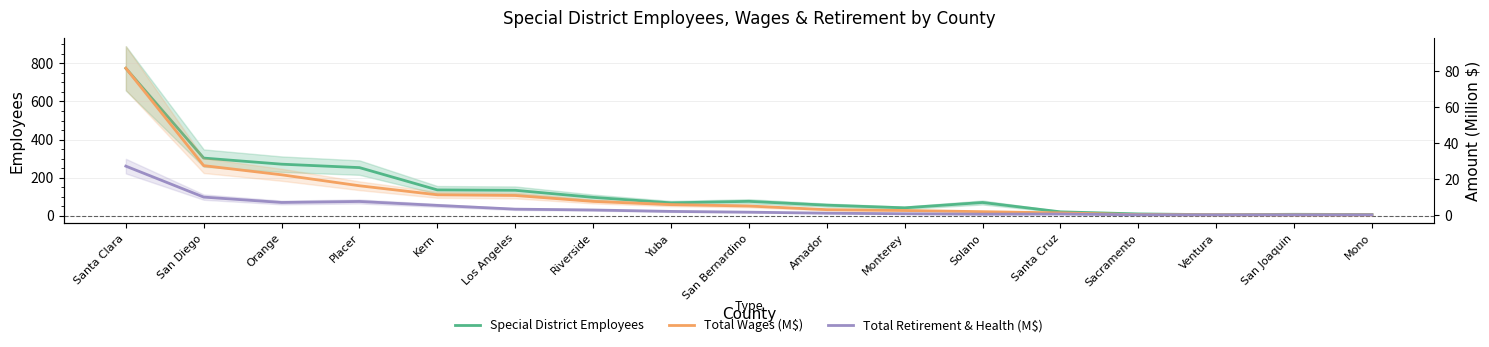

How many distinct data groups are displayed?

3